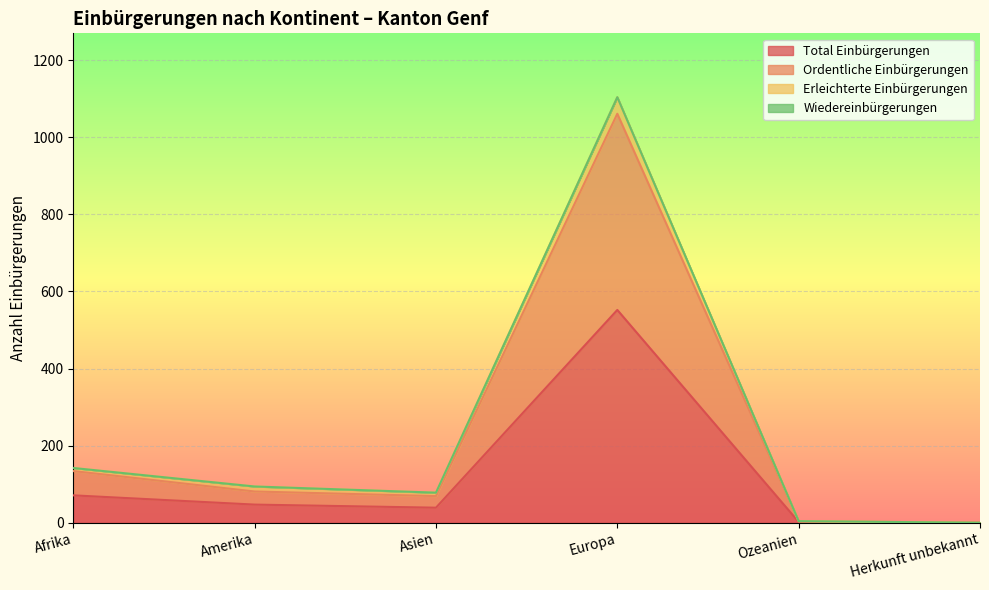

What is the highest value of the Total Einbürgerungen series?

552